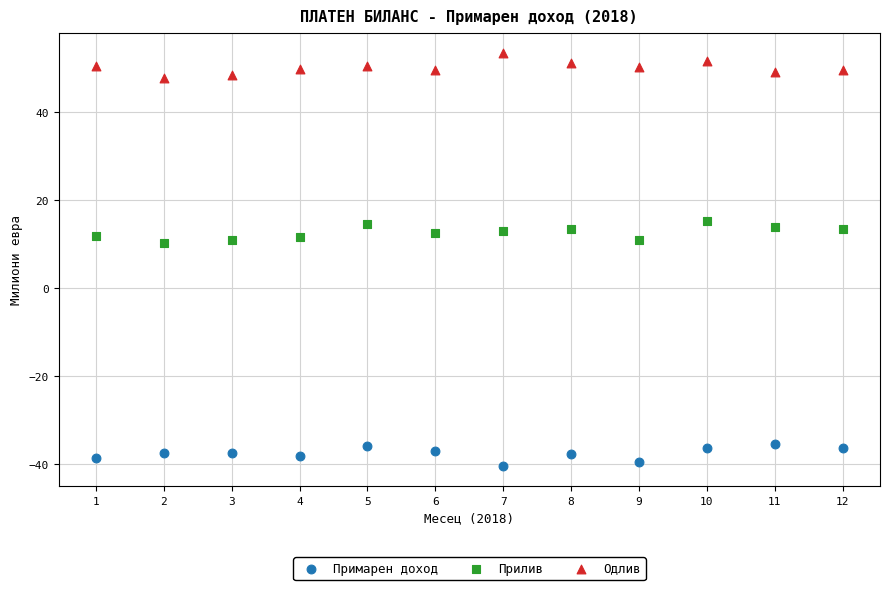

What is the X range (max minus min) for the scatter plot?

11.0